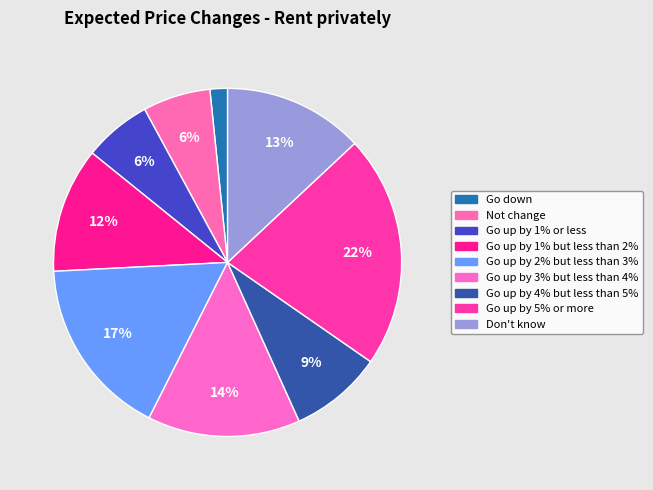

How many slices are in this pie chart?

9